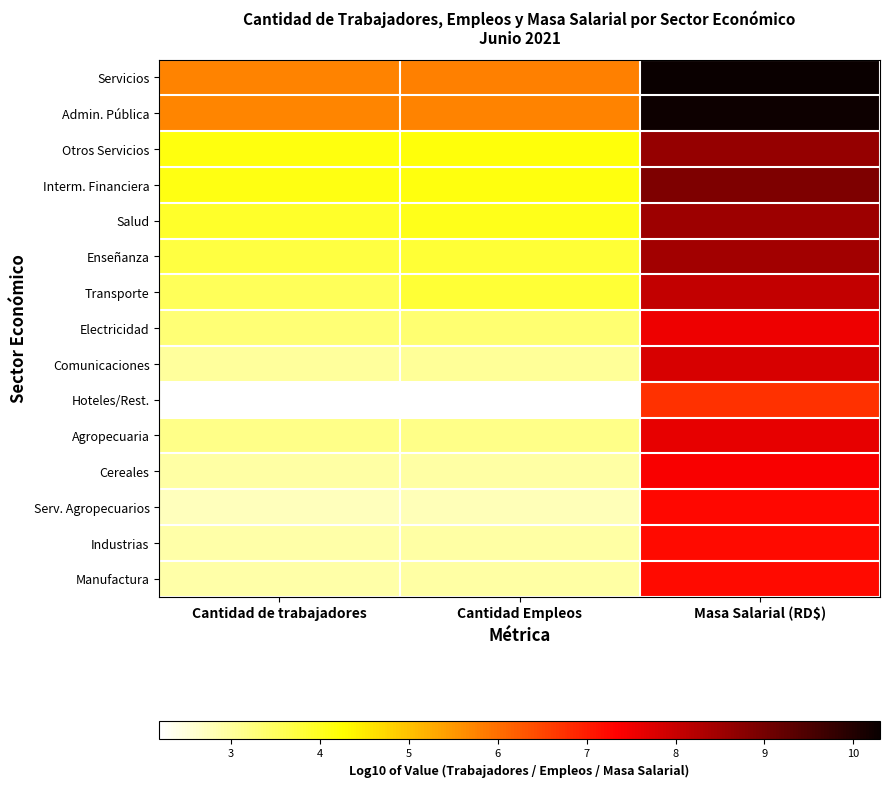

Which category has the highest value across all series?

Masa Salarial (RD$)